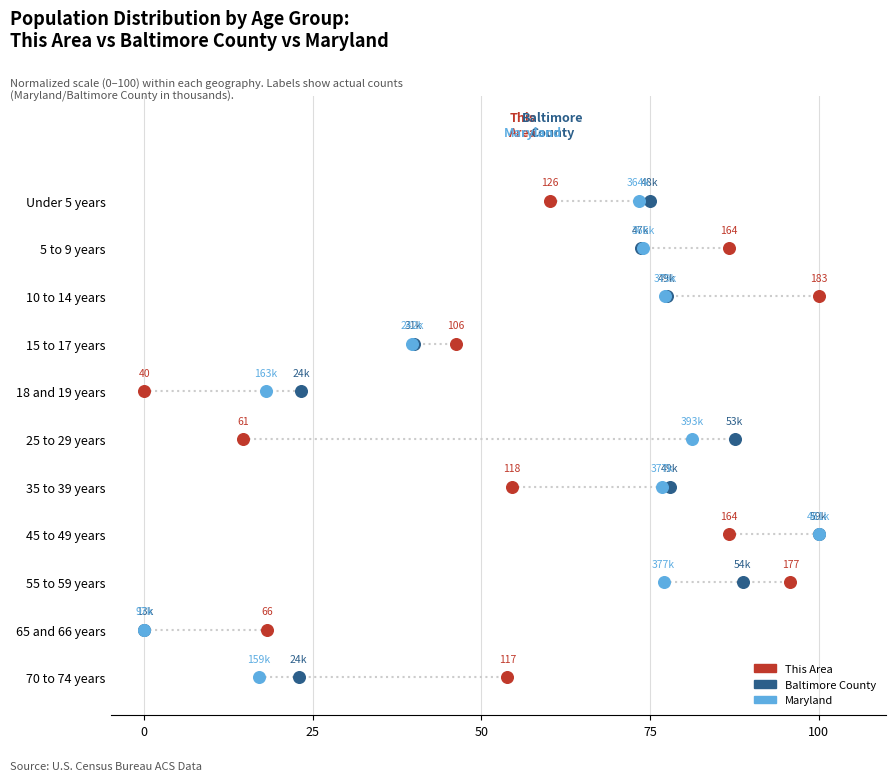

Is the value of This Area at 10 greater than the value of Maryland at 8?

No